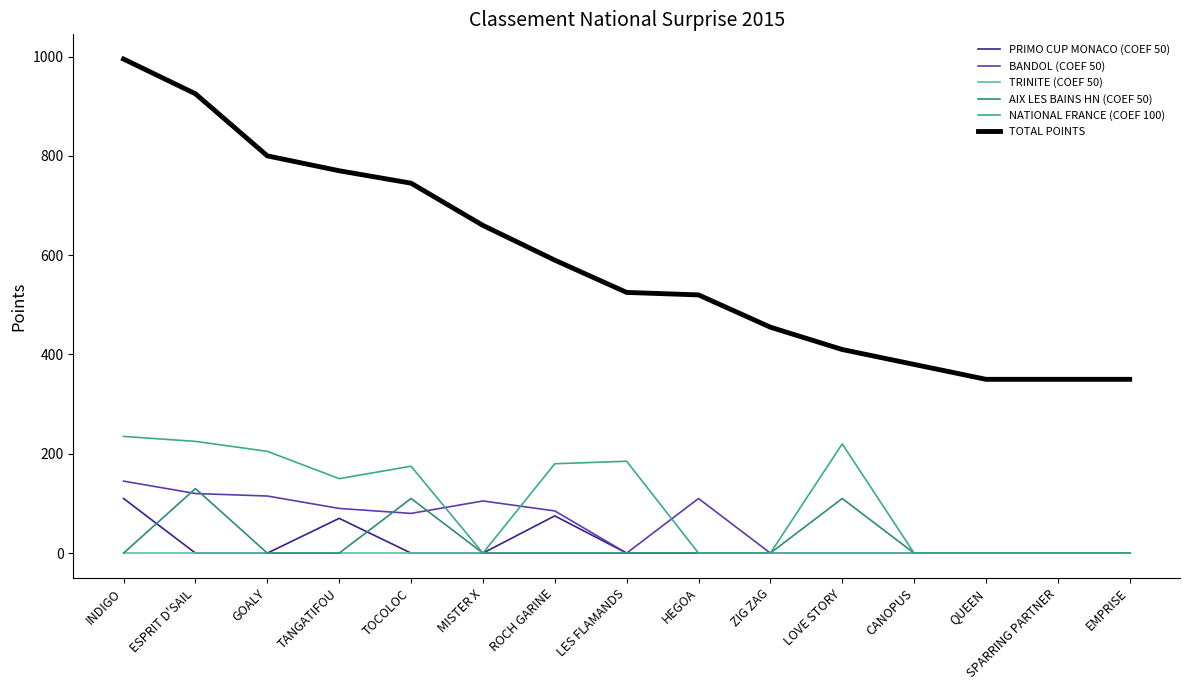

The value of NATIONAL FRANCE (COEF 100) at ESPRIT D'SAIL is 225. True or false?

True